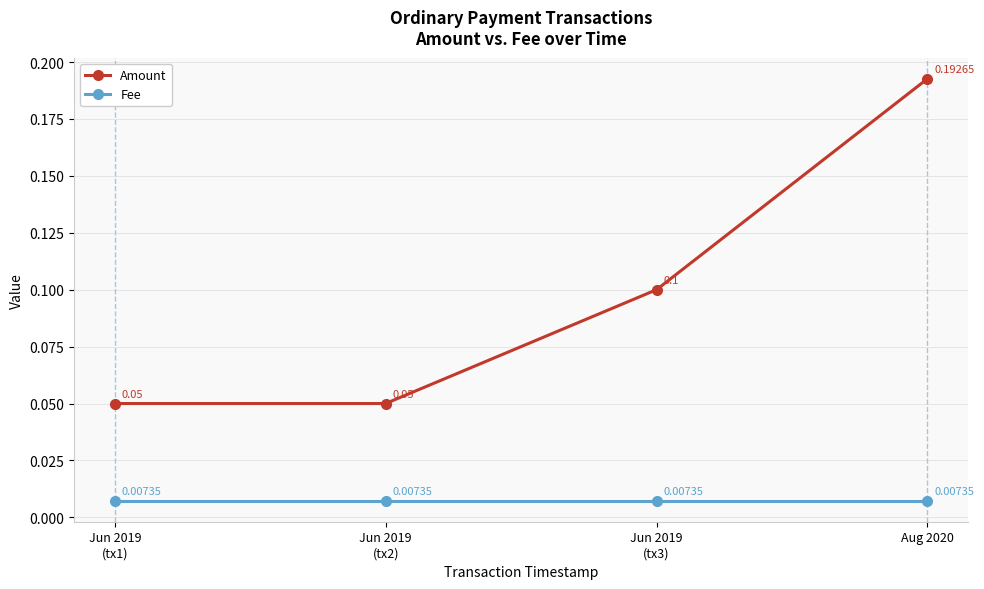

The value of Amount at Jun 2019
(tx2) is 0.1. True or false?

True